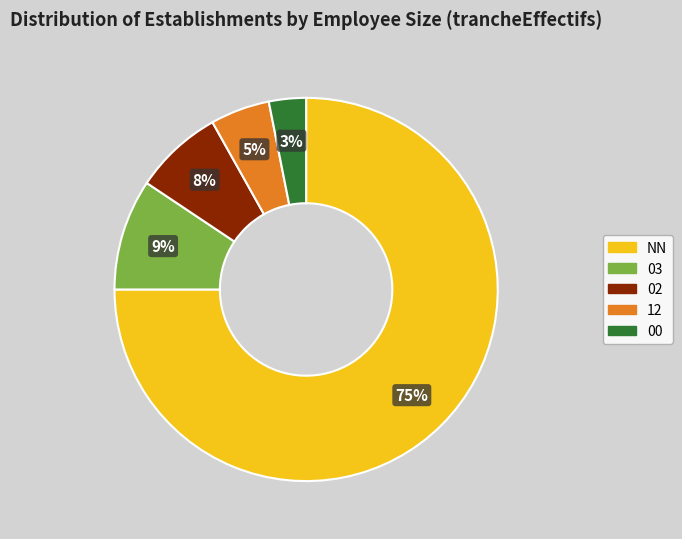

Which slice is the smallest?

00